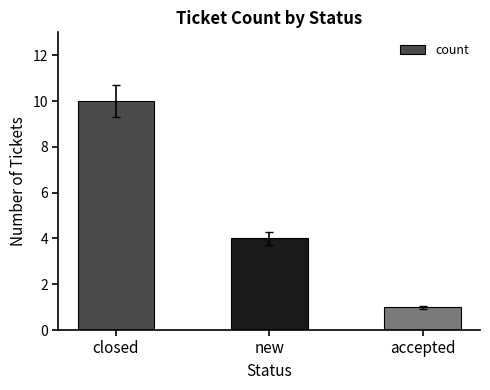

Between closed and new, which is larger?

closed